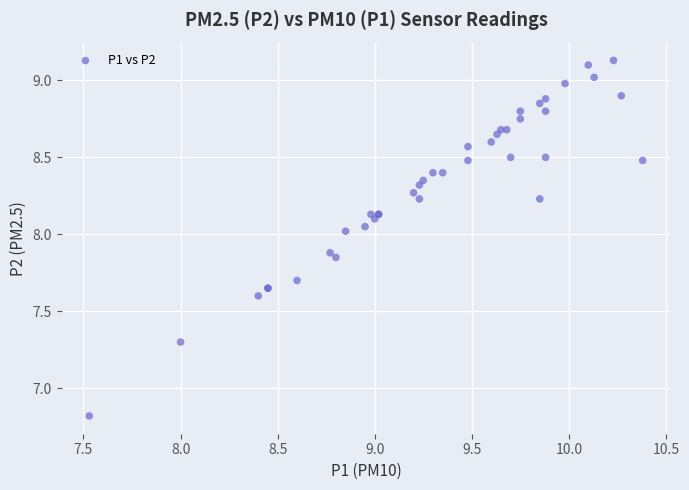

What Y value in the scatter plot is closest to 7?

6.8